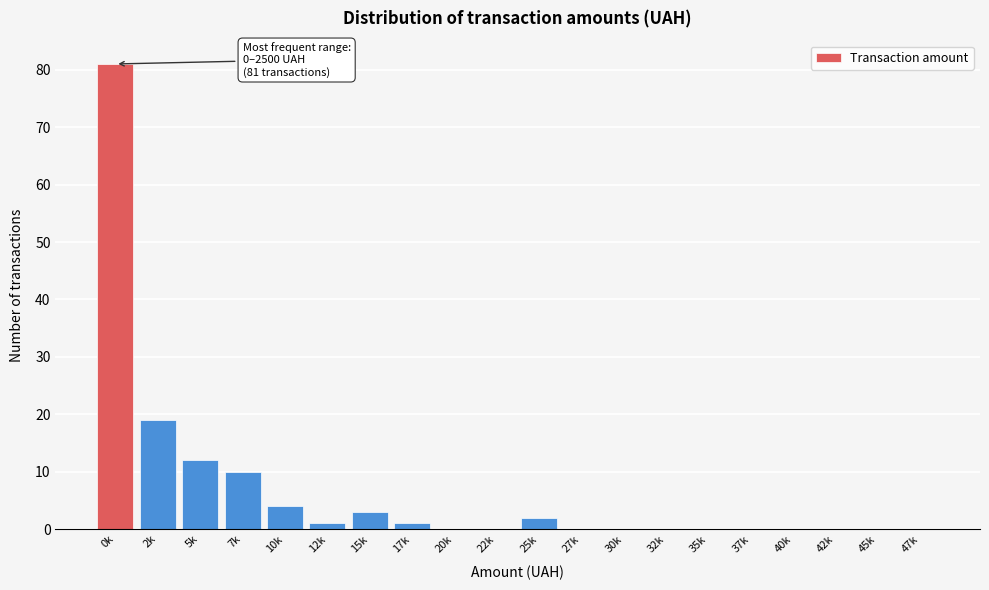

Reading left to right, what are all the values shown in this chart?

0k=81	2k=19	5k=12	7k=10	10k=4	12k=1	15k=3	17k=1	20k=0	22k=0	25k=2	27k=0	30k=0	32k=0	35k=0	37k=0	40k=0	42k=0	45k=0	47k=0